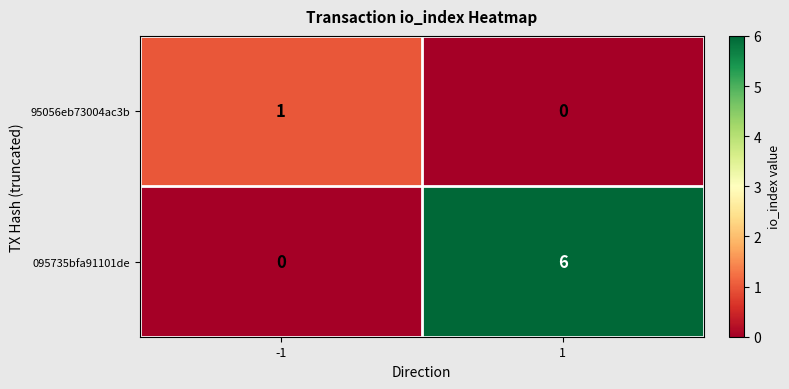

What is the sum of the 095735bfa91101de values at -1 and 1?

6